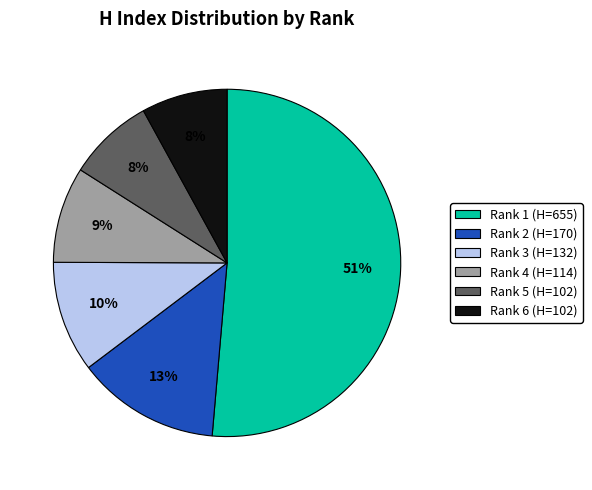

Which slice is the largest?

Rank 1 (H=655)